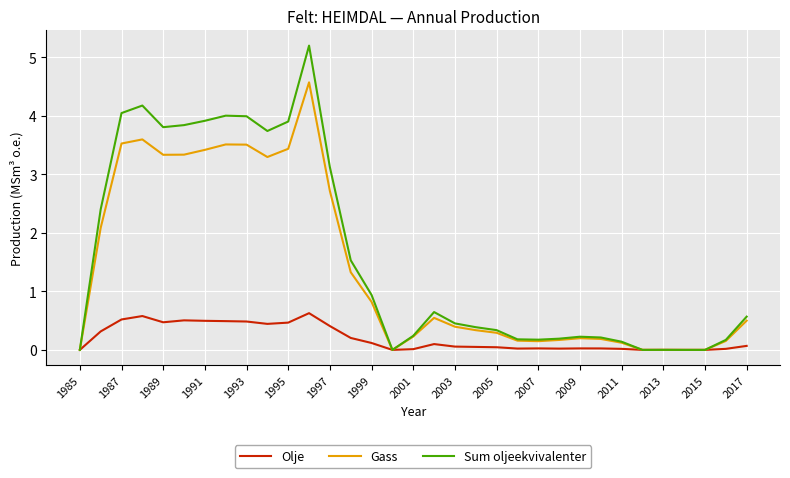

What is the highest value of the Gass series?

4.6